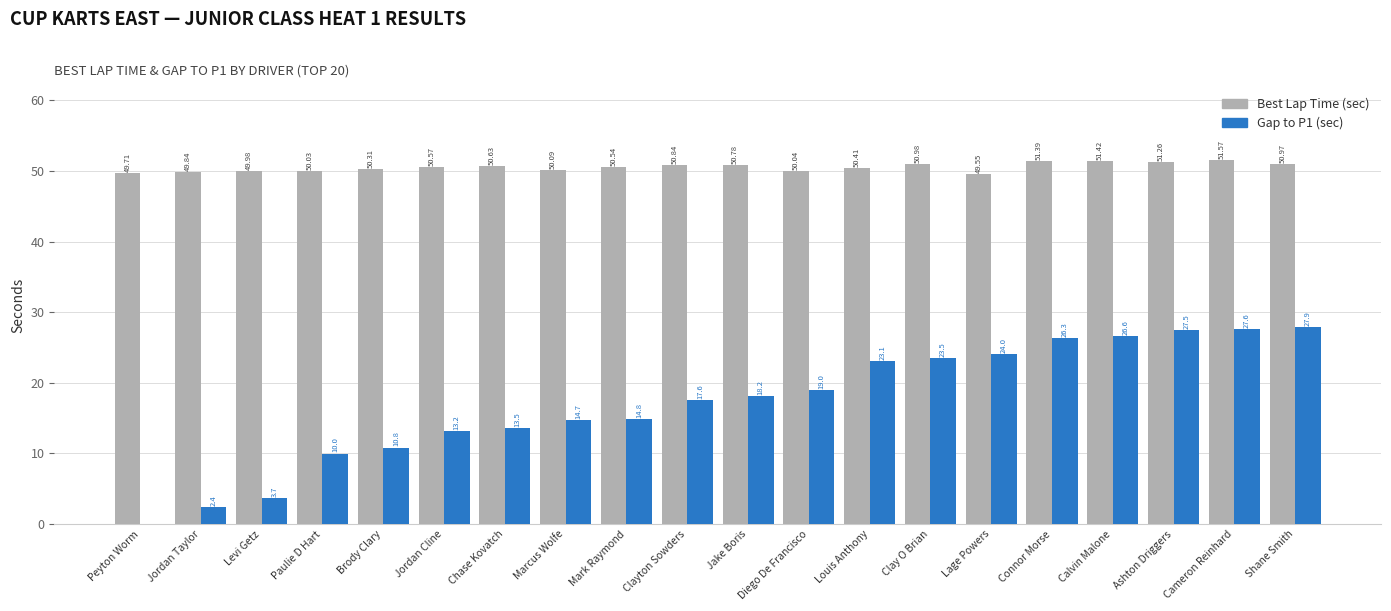

Which label corresponds to the largest value in the chart?

Cameron Reinhard